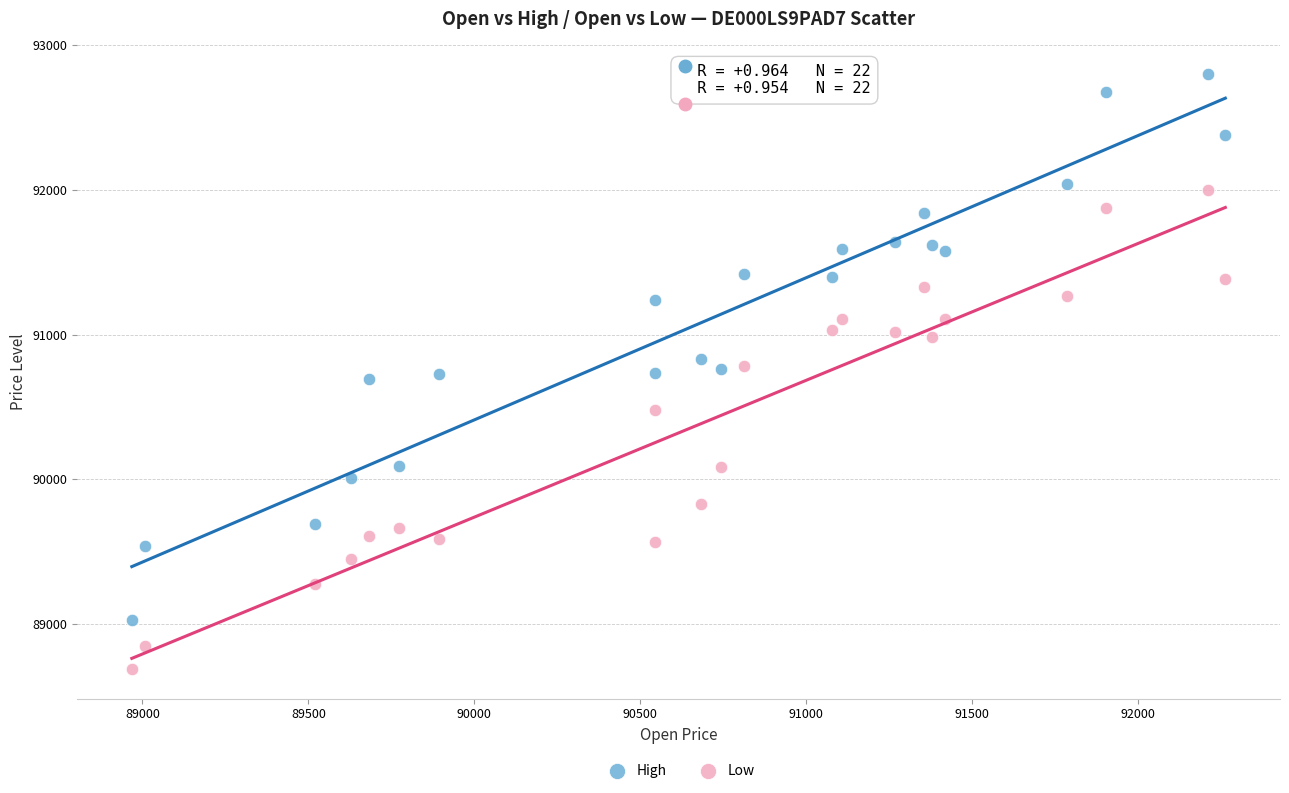

In the Low series, what Y value is closest to 90343?

90477